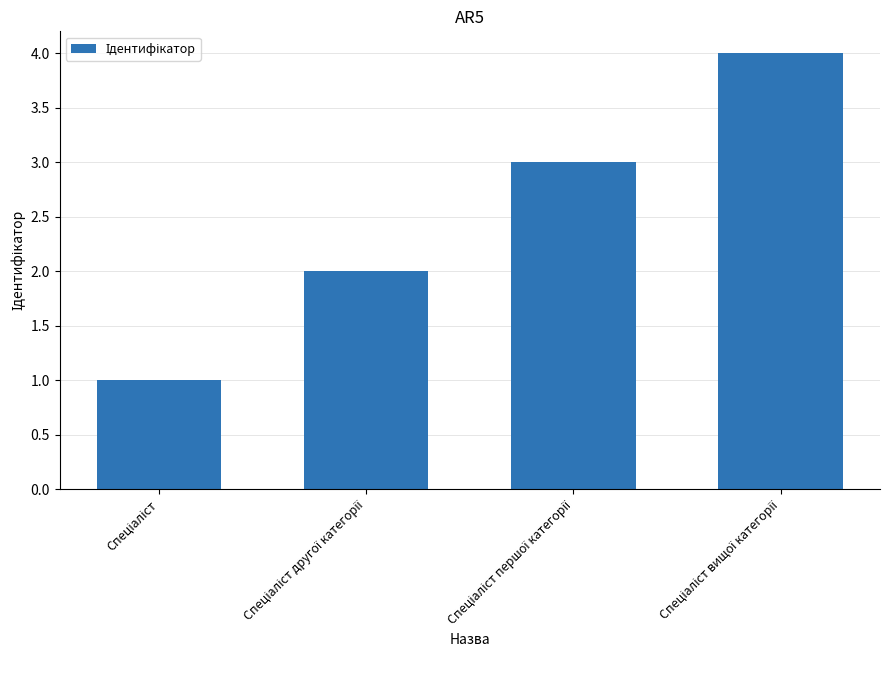

What is the difference between the maximum and minimum values?

3